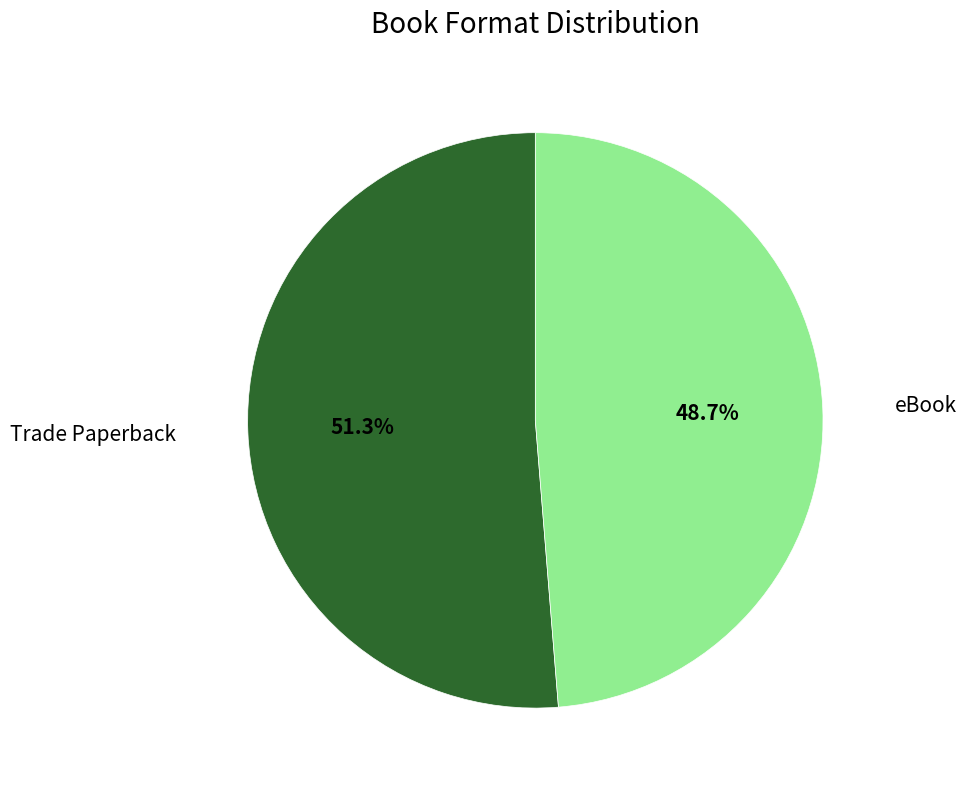

To the nearest percent, what is the difference between the largest and smallest slice percentages?

3%